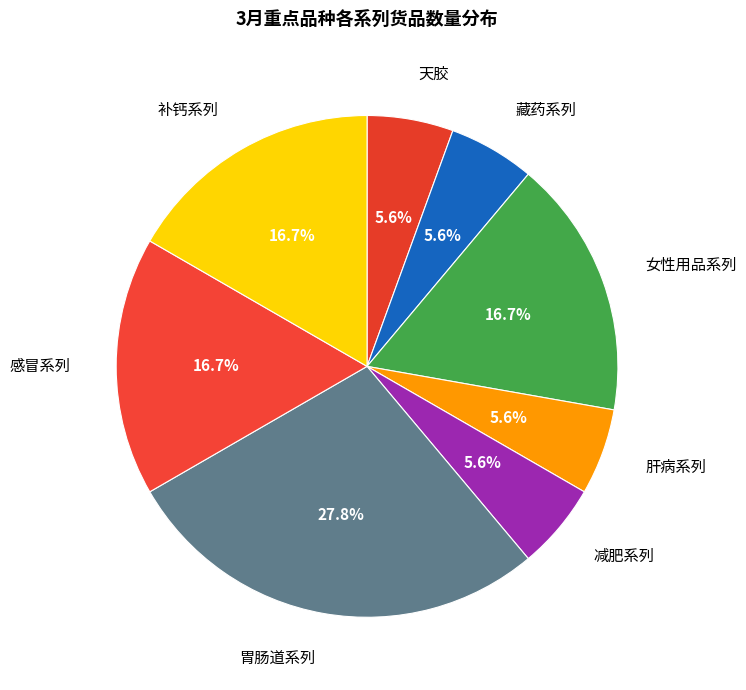

To the nearest percent, what percentage of the pie is 胃肠道系列?

28%